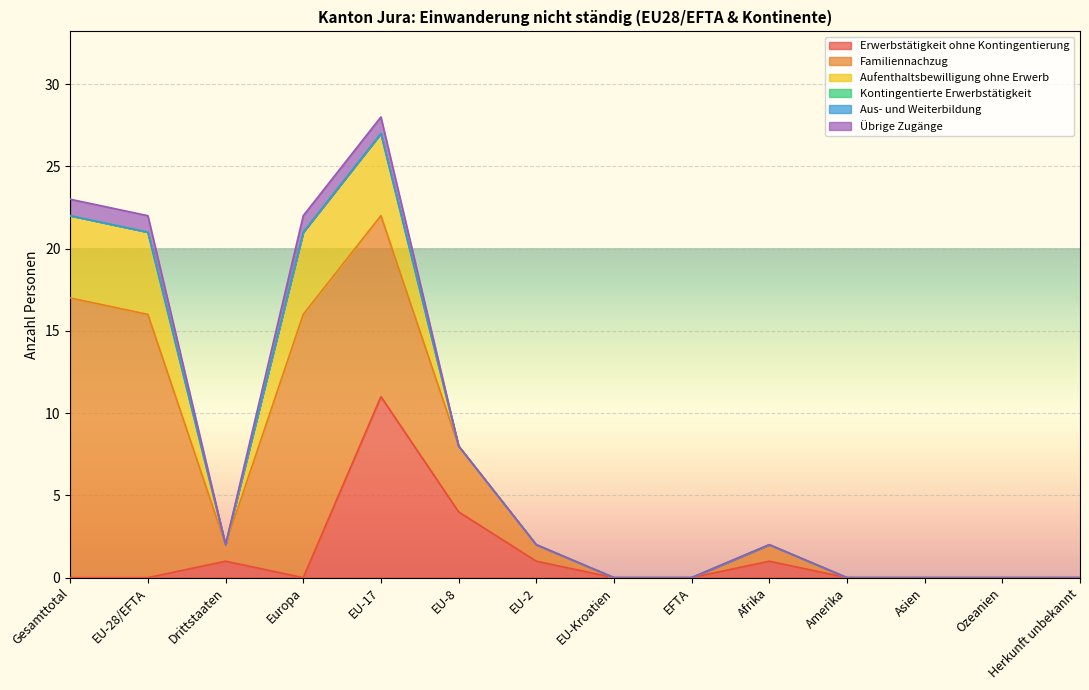

Reading left to right, list all the values displayed in this chart.

Erwerbstätigkeit ohne Kontingentierung: Gesamttotal=0	EU-28/EFTA=0	Drittstaaten=1	Europa=0	EU-17=11	EU-8=4	EU-2=1	EU-Kroatien=0	EFTA=0	Afrika=1	Amerika=0	Asien=0	Ozeanien=0	Herkunft unbekannt=0
Familiennachzug: Gesamttotal=17	EU-28/EFTA=16	Drittstaaten=1	Europa=16	EU-17=11	EU-8=4	EU-2=1	EU-Kroatien=0	EFTA=0	Afrika=1	Amerika=0	Asien=0	Ozeanien=0	Herkunft unbekannt=0
Aufenthaltsbewilligung ohne Erwerb: Gesamttotal=5	EU-28/EFTA=5	Drittstaaten=0	Europa=5	EU-17=5	EU-8=0	EU-2=0	EU-Kroatien=0	EFTA=0	Afrika=0	Amerika=0	Asien=0	Ozeanien=0	Herkunft unbekannt=0
Kontingentierte Erwerbstätigkeit: Gesamttotal=0	EU-28/EFTA=0	Drittstaaten=0	Europa=0	EU-17=0	EU-8=0	EU-2=0	EU-Kroatien=0	EFTA=0	Afrika=0	Amerika=0	Asien=0	Ozeanien=0	Herkunft unbekannt=0
Aus- und Weiterbildung: Gesamttotal=0	EU-28/EFTA=0	Drittstaaten=0	Europa=0	EU-17=0	EU-8=0	EU-2=0	EU-Kroatien=0	EFTA=0	Afrika=0	Amerika=0	Asien=0	Ozeanien=0	Herkunft unbekannt=0
Übrige Zugänge: Gesamttotal=1	EU-28/EFTA=1	Drittstaaten=0	Europa=1	EU-17=1	EU-8=0	EU-2=0	EU-Kroatien=0	EFTA=0	Afrika=0	Amerika=0	Asien=0	Ozeanien=0	Herkunft unbekannt=0